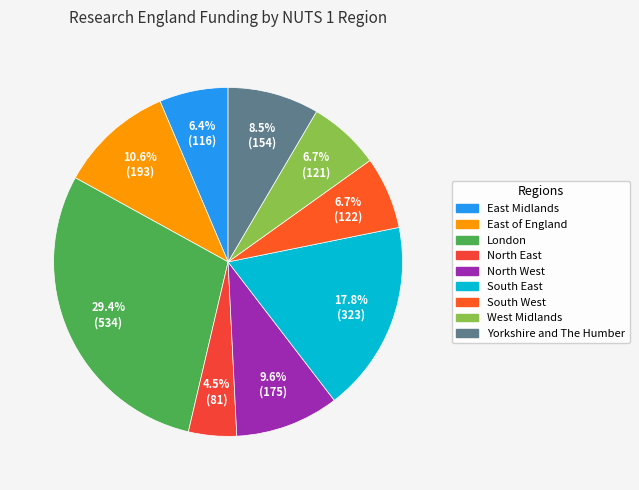

Which has a higher value, North West or East of England?

East of England